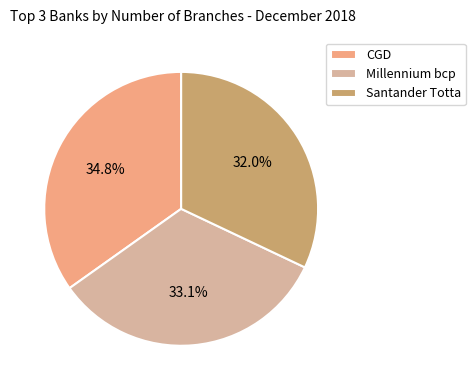

To the nearest percent, what is the difference between the largest and smallest slice percentages?

3%